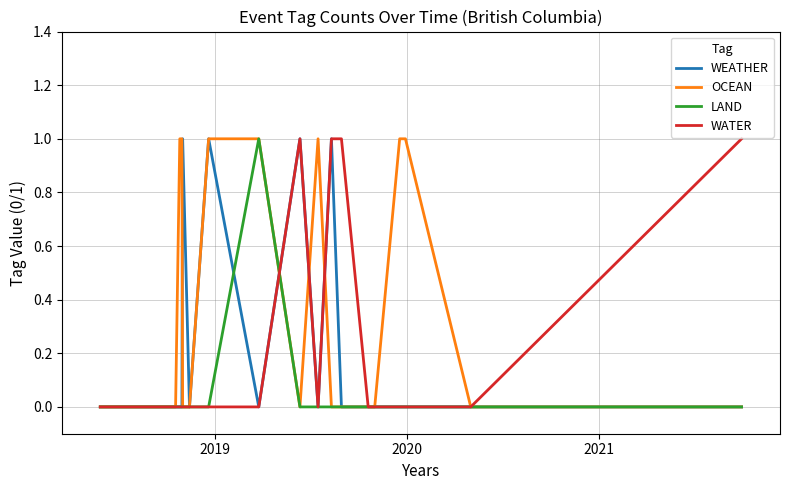

What are all the series names shown in the legend?

WEATHER, OCEAN, LAND, WATER